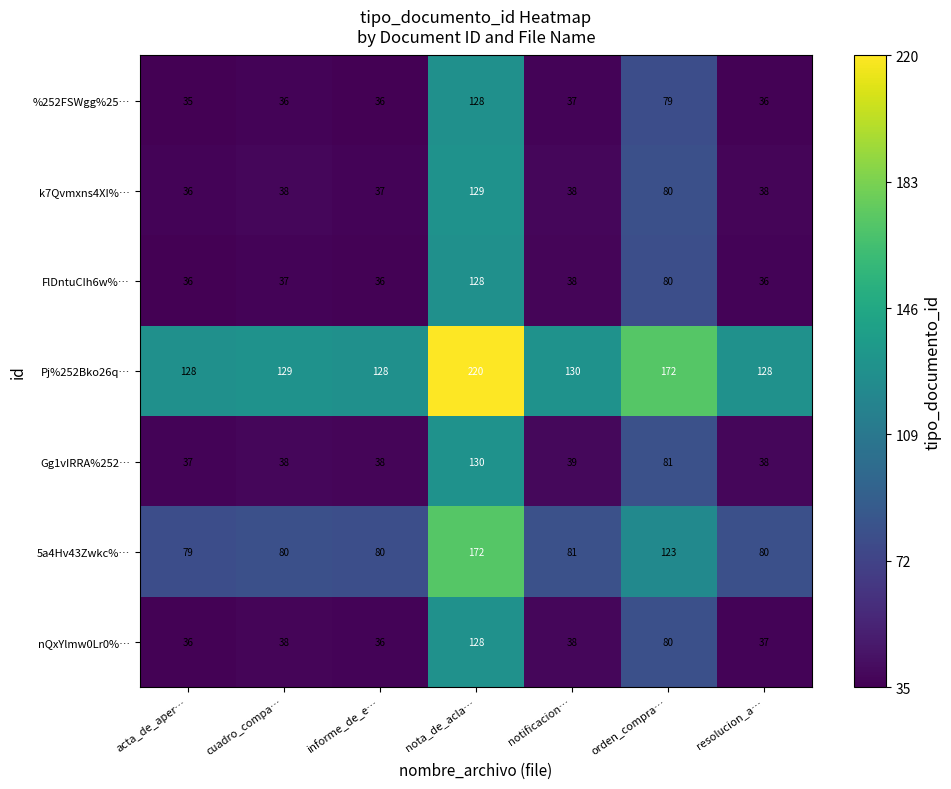

Count the number of data series in this chart.

7